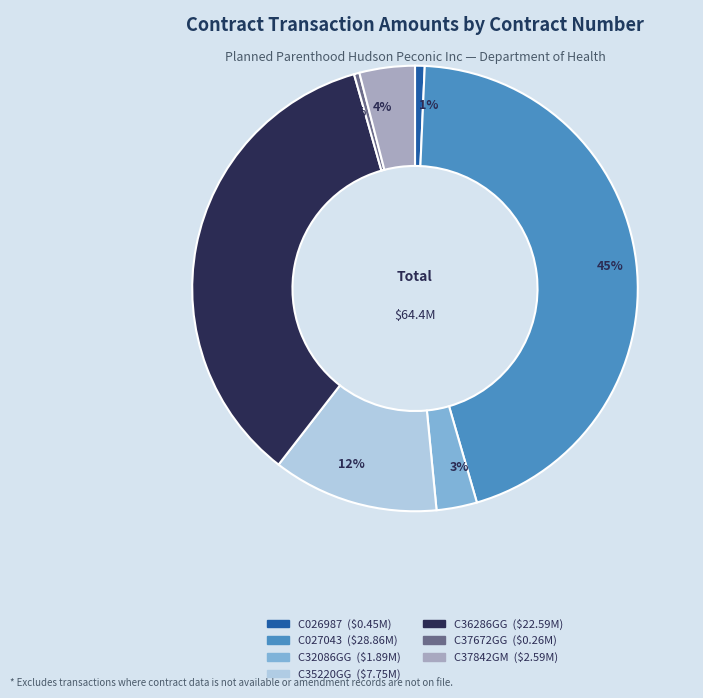

Does C36286GG represent more than half of the total?

No